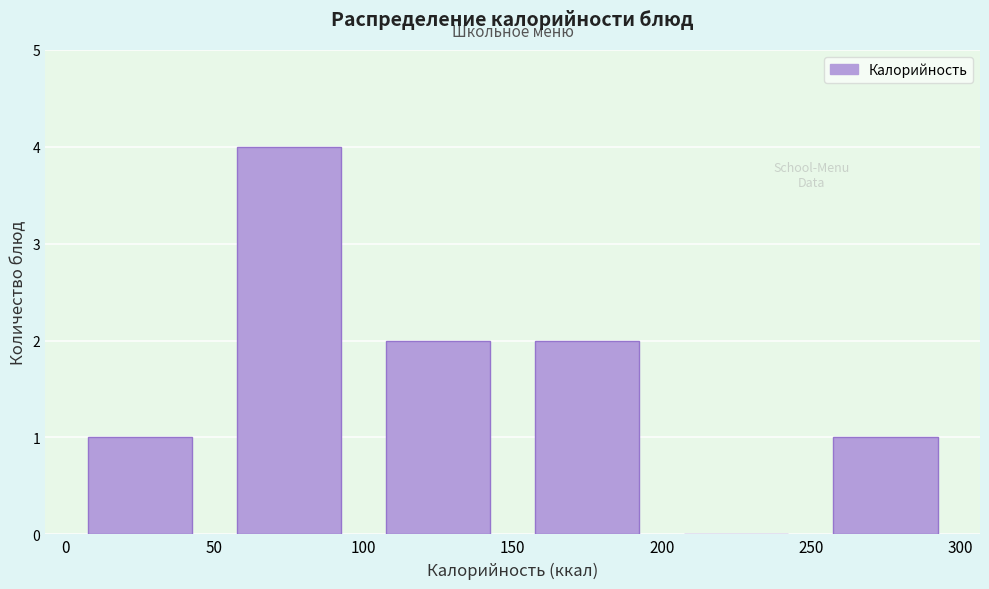

Reading left to right, list every bar in this chart as the range it spans on the x-axis followed by its height. The values are not printed on the chart, so give them approximately, as read against the axis.

0 to 50: 1
50 to 100: 4
100 to 150: 2
150 to 200: 2
200 to 250: 0
250 to 300: 1